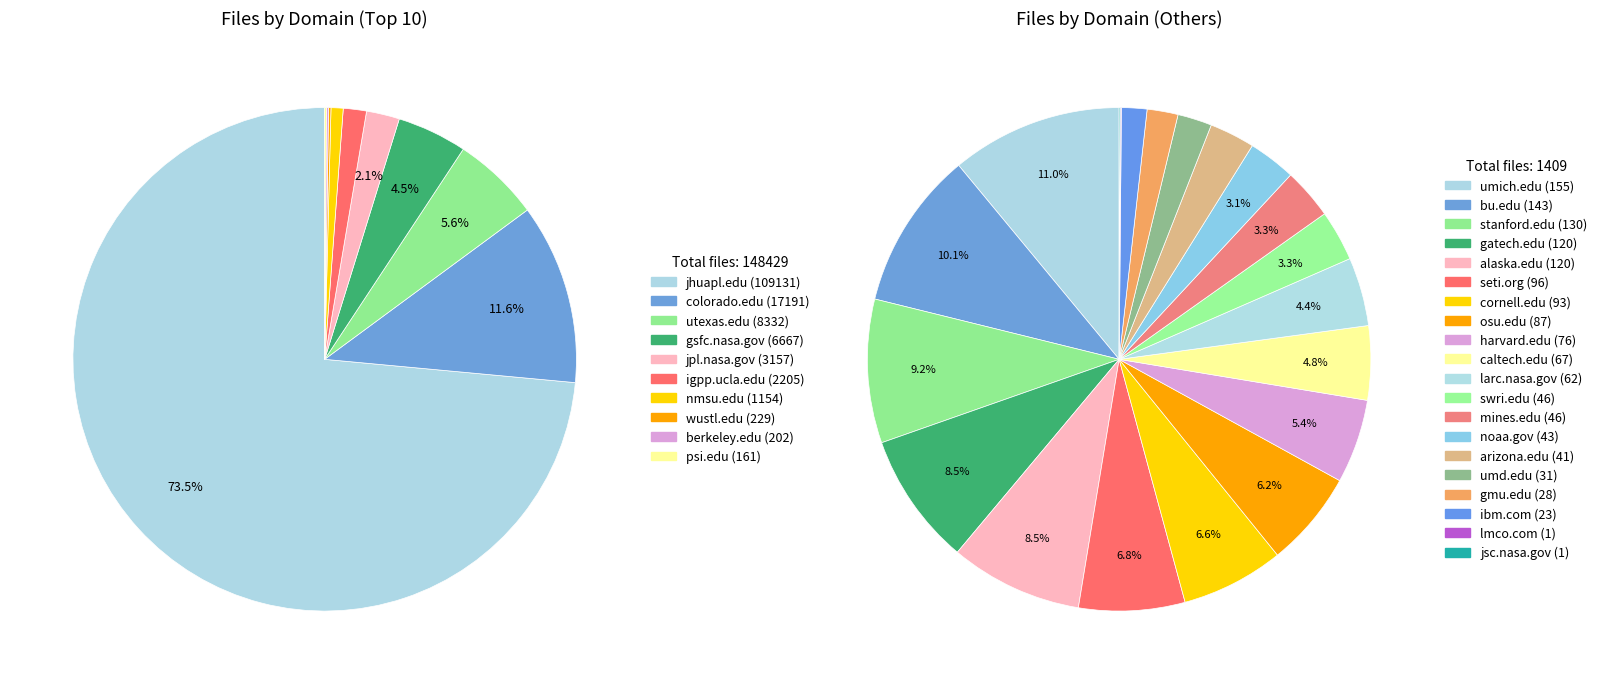

Does jpl.nasa.gov account for over 50% of the chart?

No